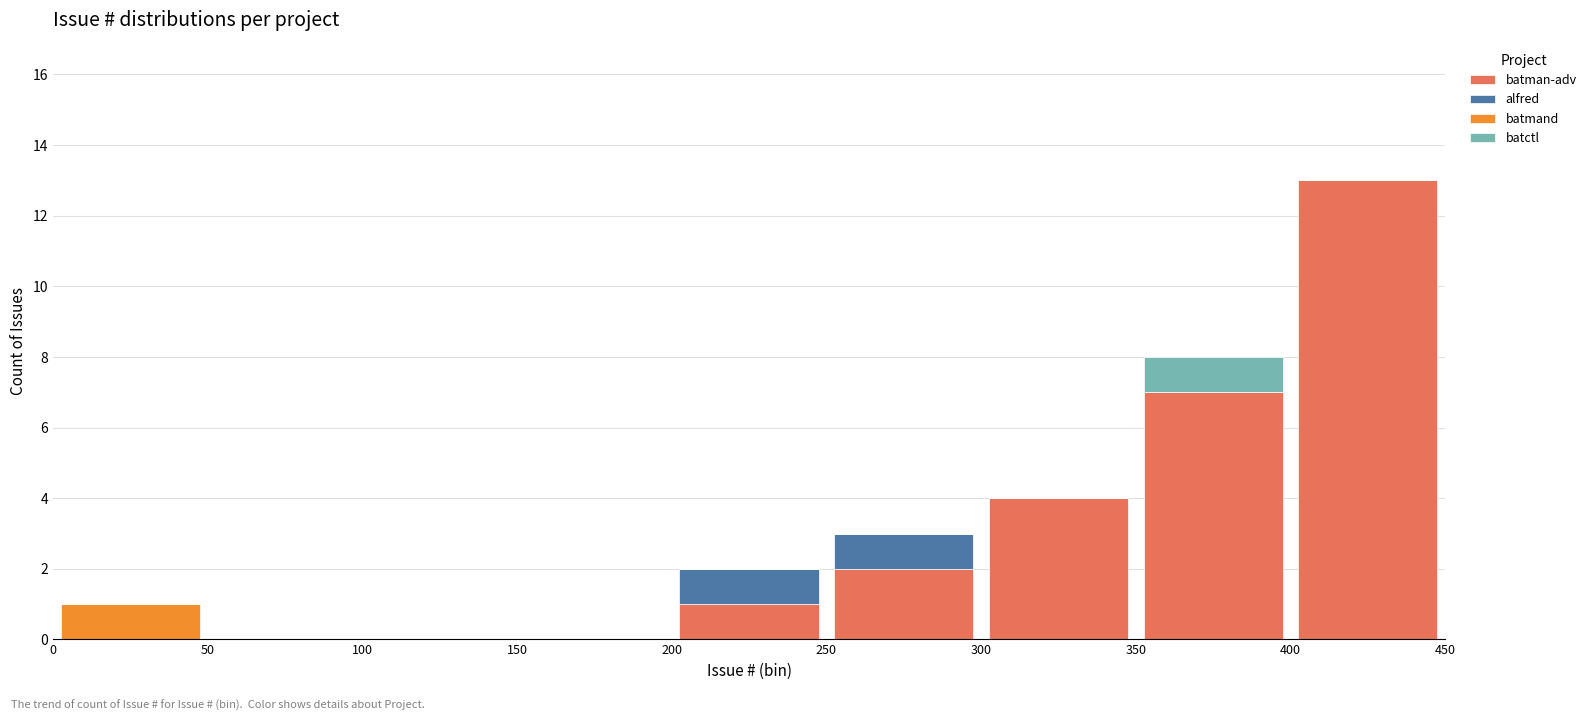

Reading left to right, list every stacked bar in this chart as the range it spans on the x-axis followed by its total height. The values are not printed on the chart, so give them approximately, as read against the axis.

0 to 50: 1
50 to 100: 0
100 to 150: 0
150 to 200: 0
200 to 250: 2
250 to 300: 3
300 to 350: 4
350 to 400: 8
400 to 450: 13